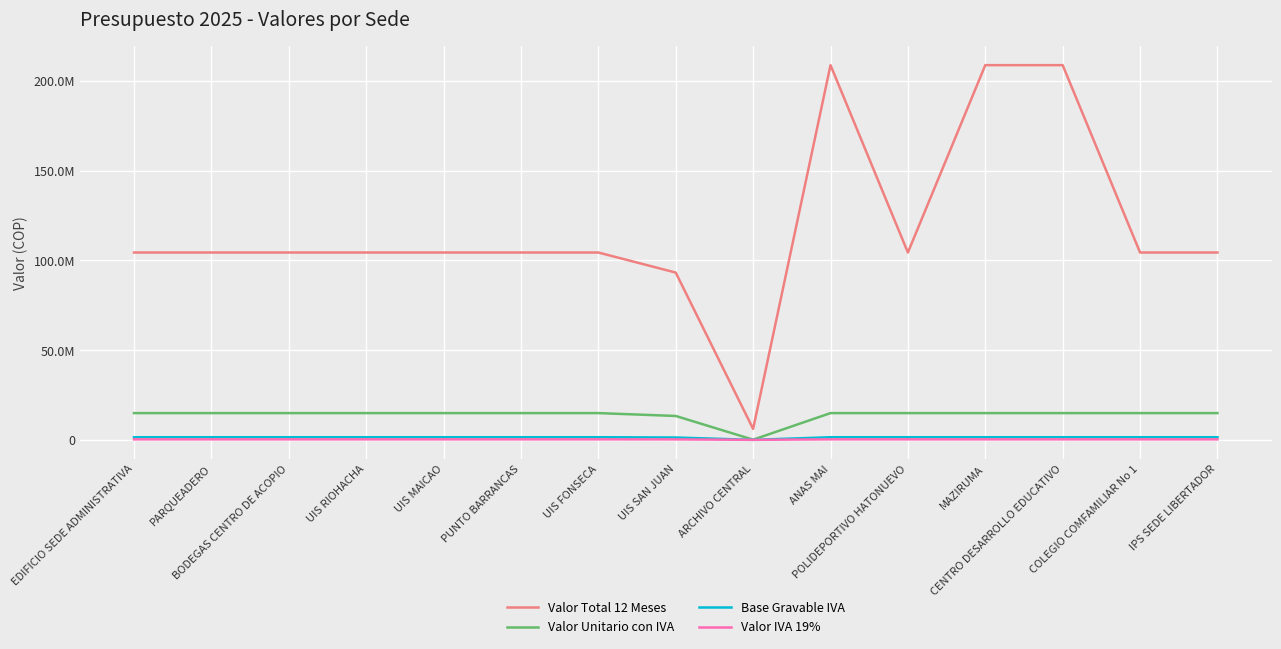

Which category has the lowest value in the Valor Unitario con IVA series?

ARCHIVO CENTRAL